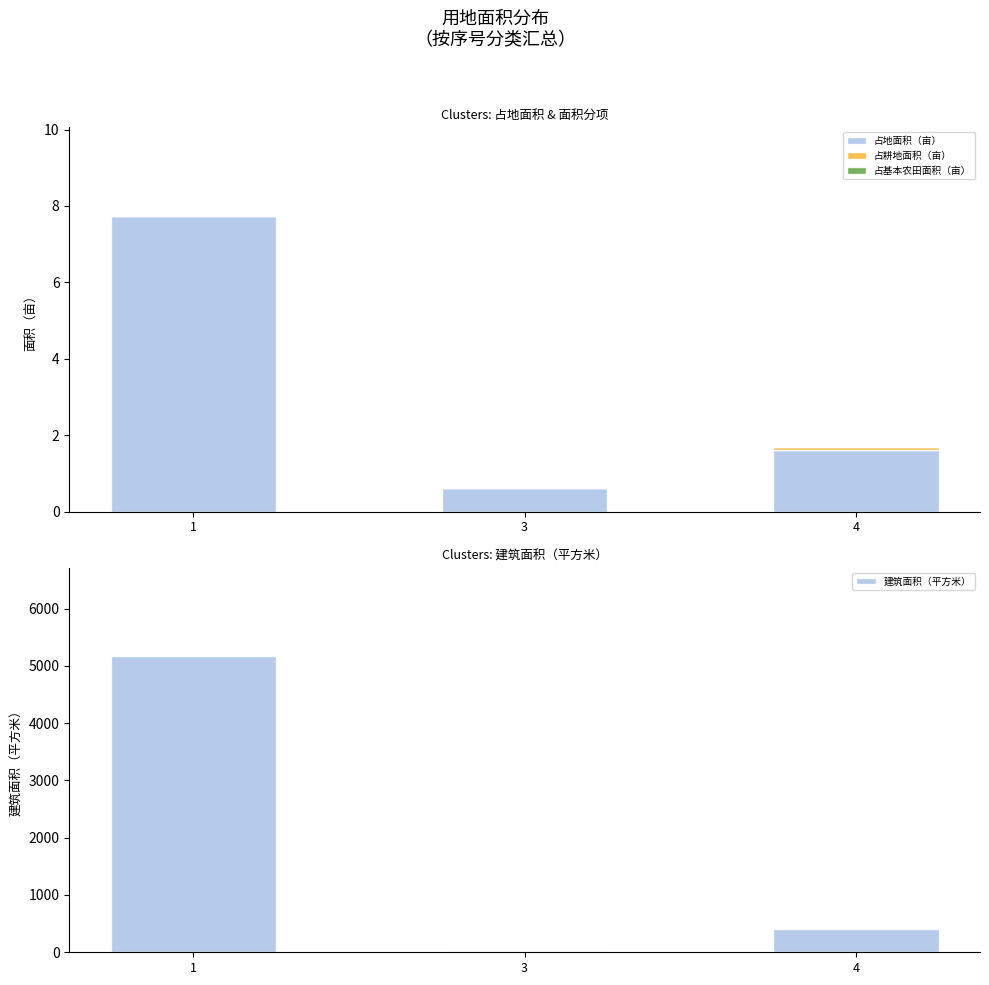

How many data points does each series have?

3